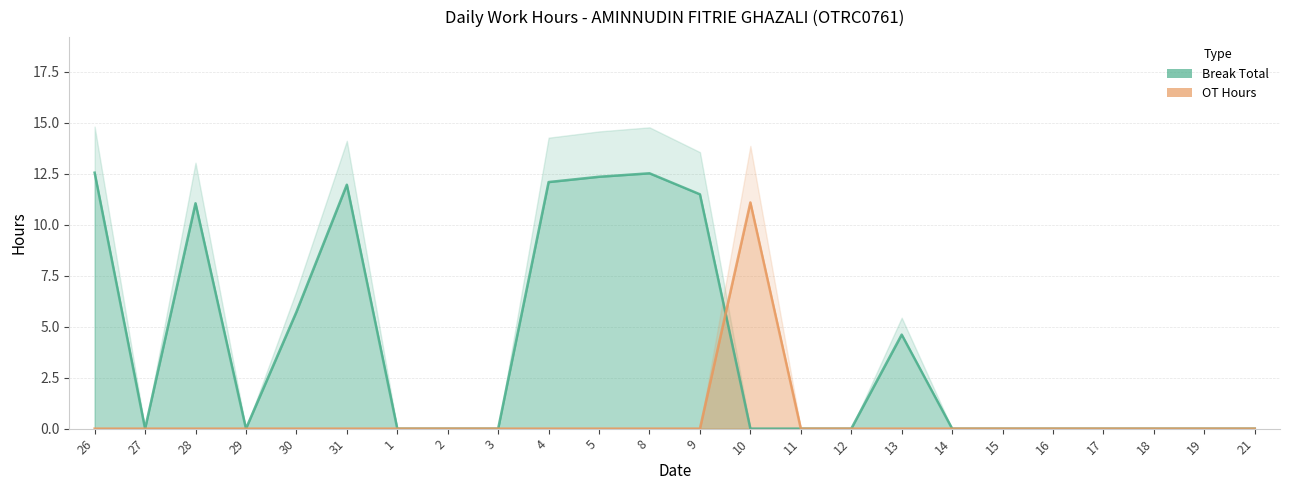

What is the difference between the Break Total values at 5 and 28?

1.3